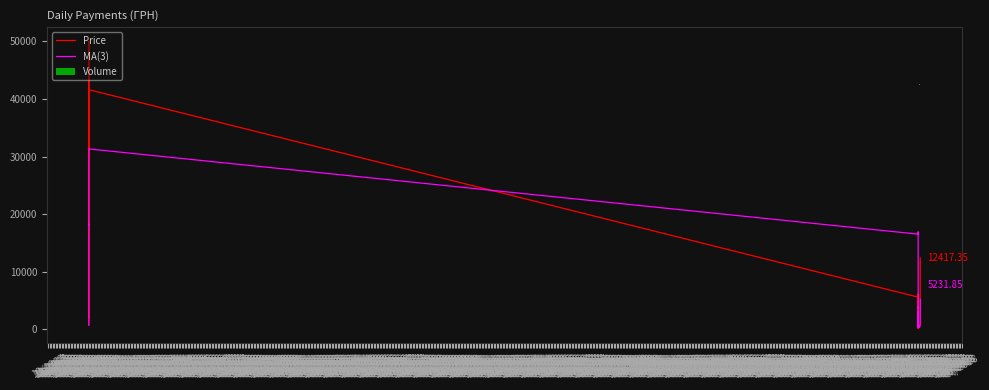

What is the value of the MA(3) bar at the 23rd from the left?

3038.9